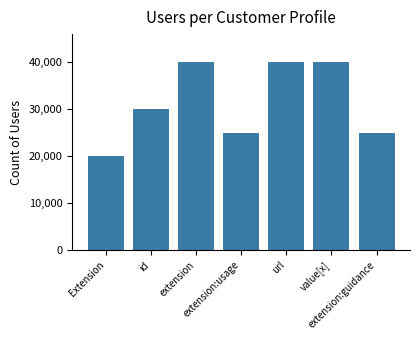

True or false: the data shows 40000 at value[x].

True